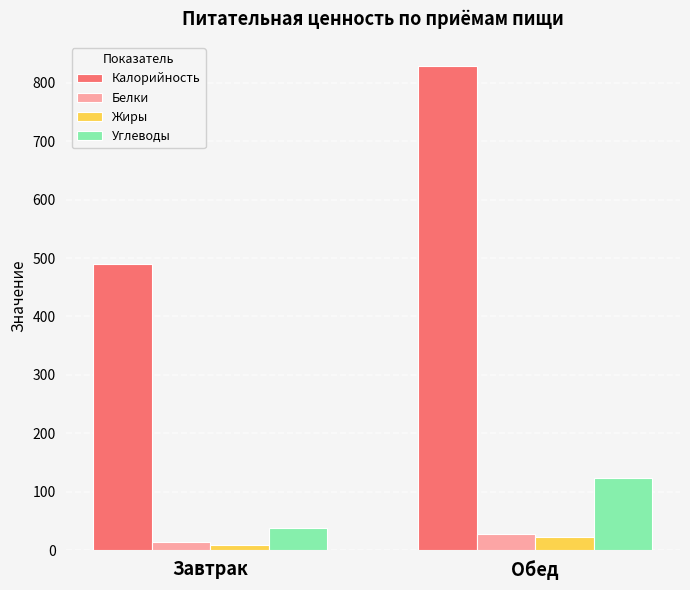

What is the label of the 2nd bar from the right?

Завтрак